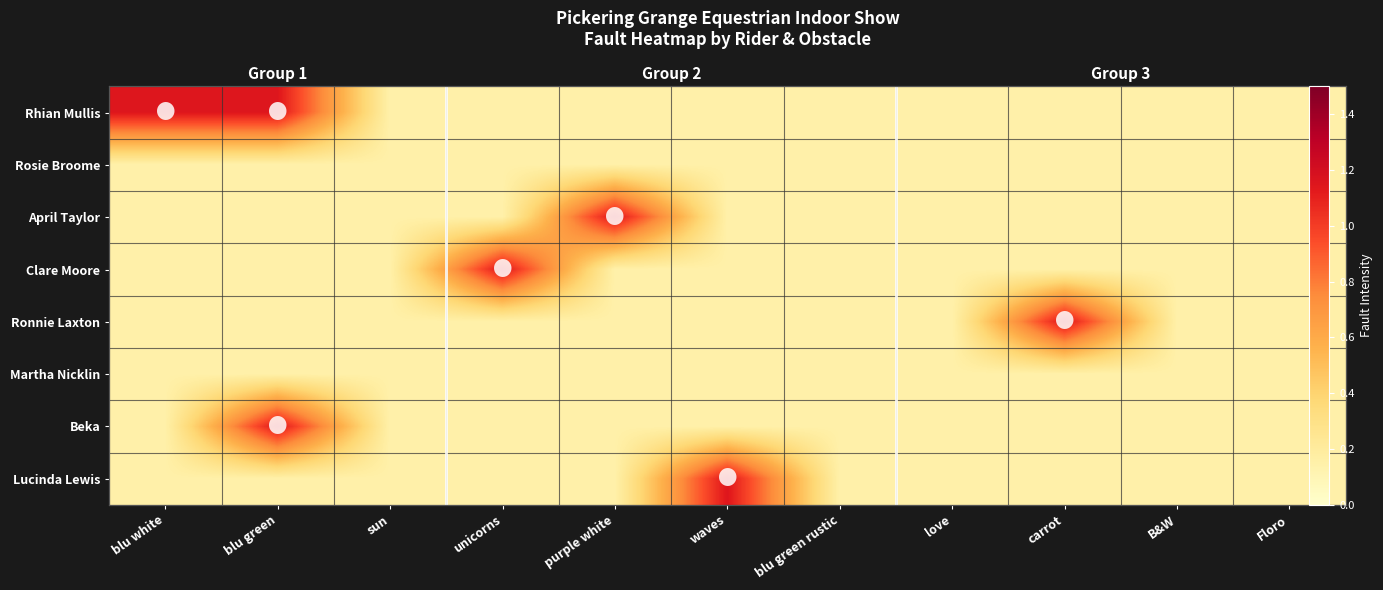

What is the sum of the Lucinda Lewis values at B&W and love?

0.3